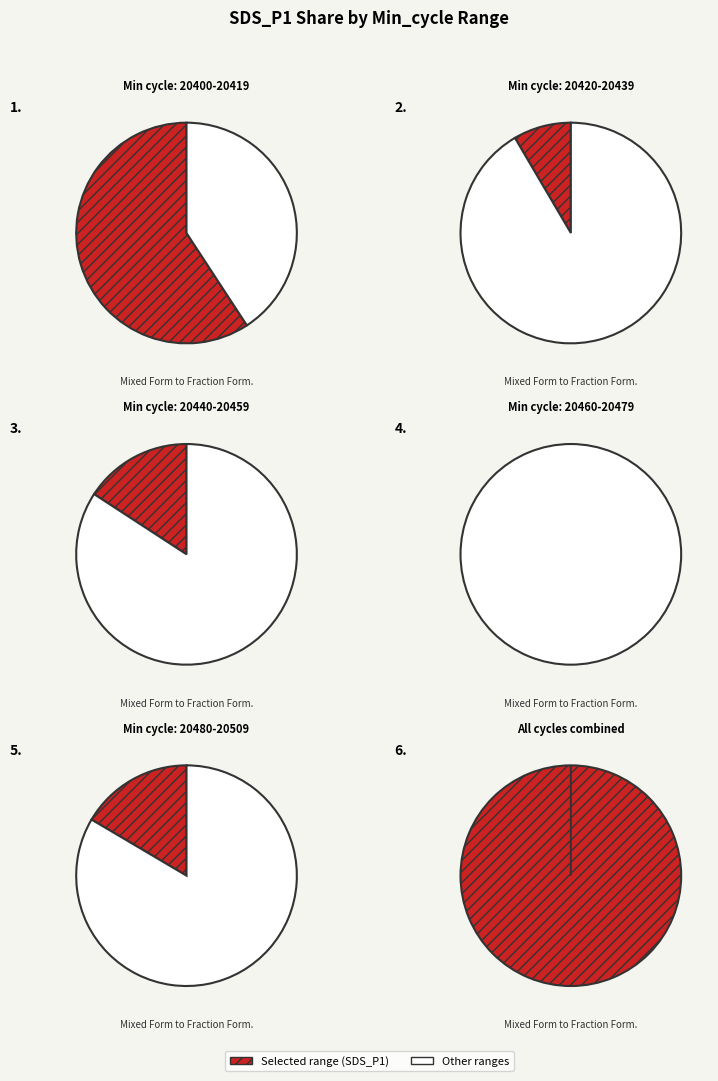

Does 28 account for over 50% of the chart?

No